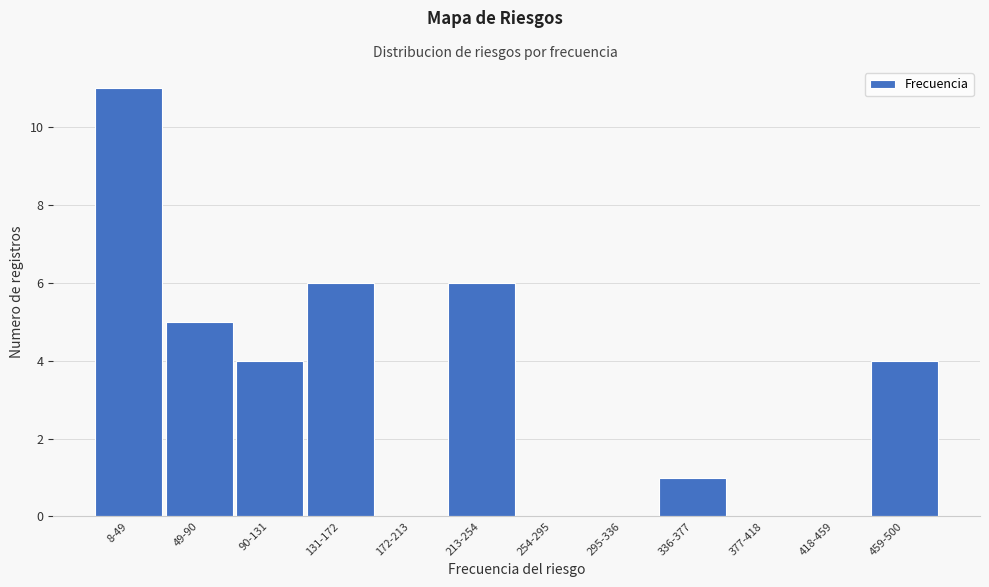

Reading left to right, list all the values displayed in this chart.

8-49=11	49-90=5	90-131=4	131-172=6	172-213=0	213-254=6	254-295=0	295-336=0	336-377=1	377-418=0	418-459=0	459-500=4